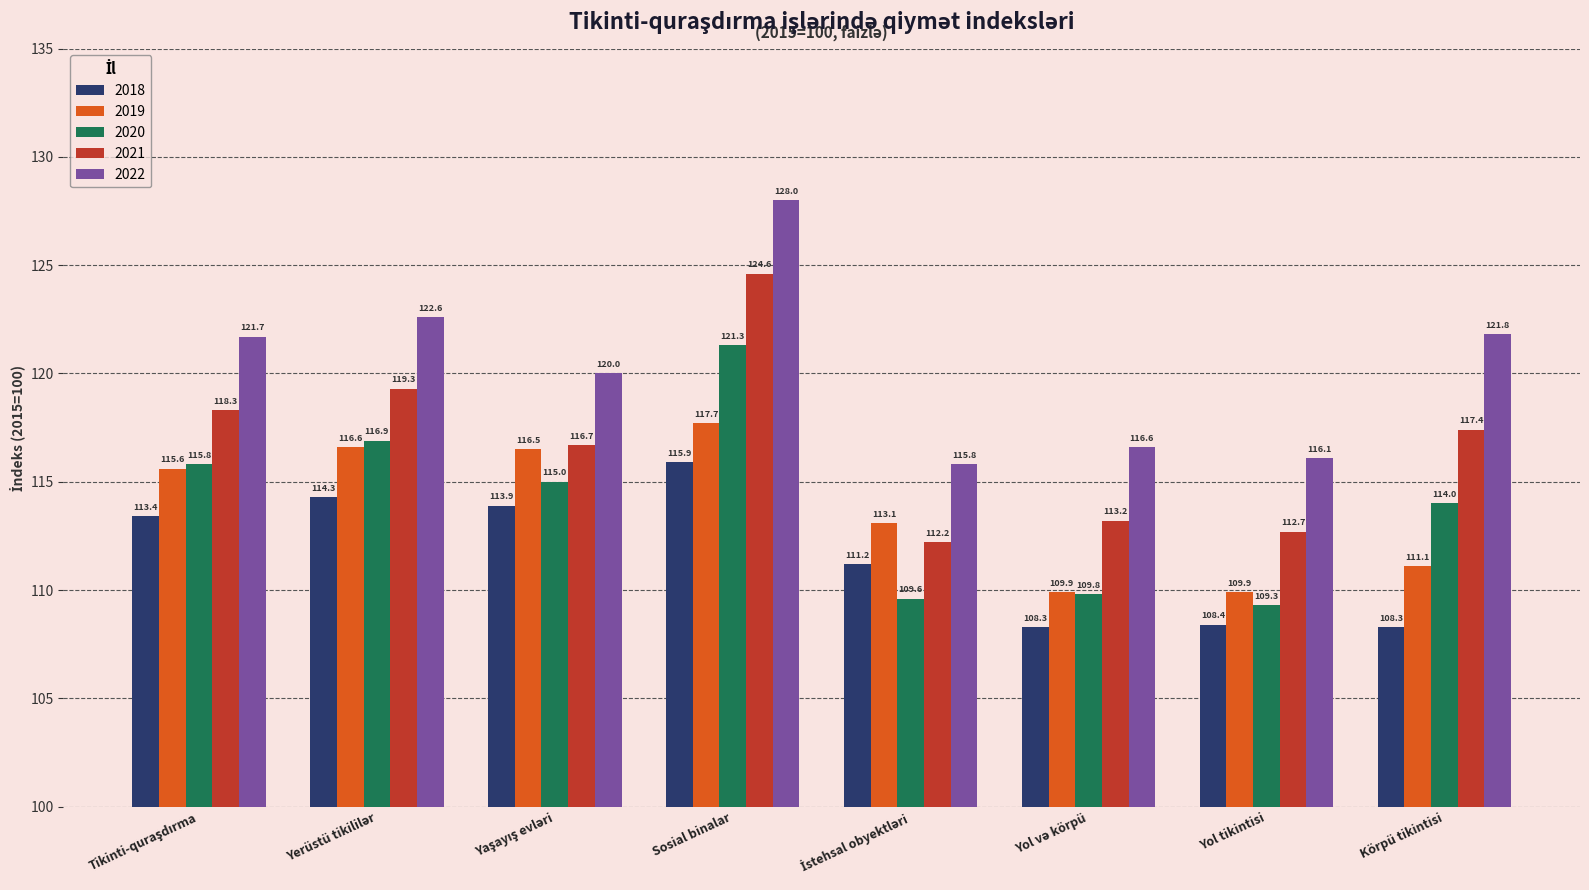

What is the maximum value shown in the chart?

128.0